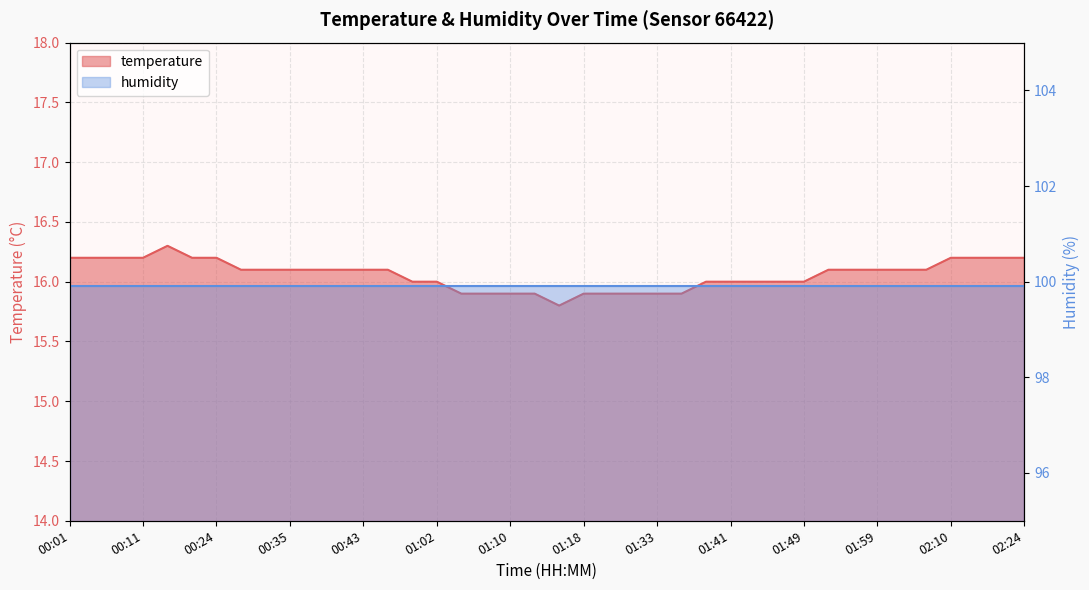

Count the values in the range 16 to 17.

30